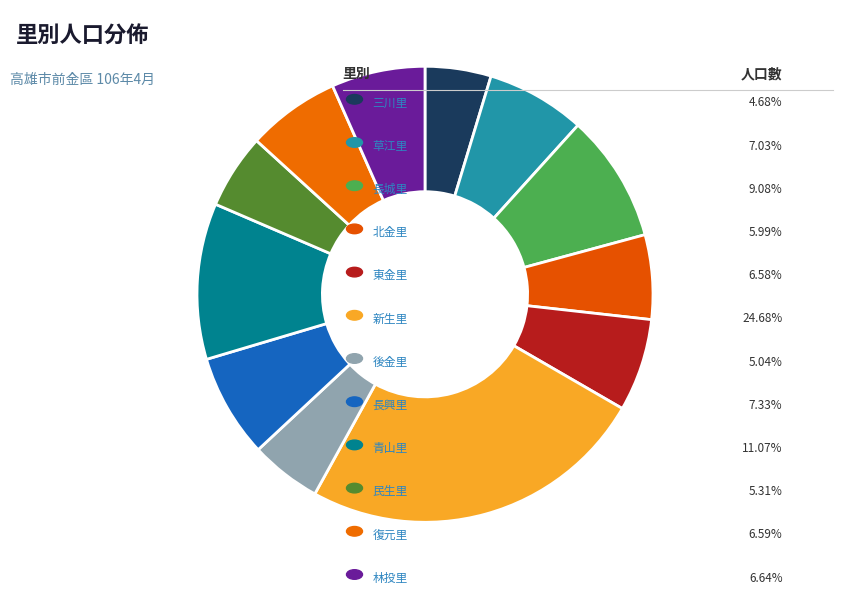

Which slice is the smallest?

三川里